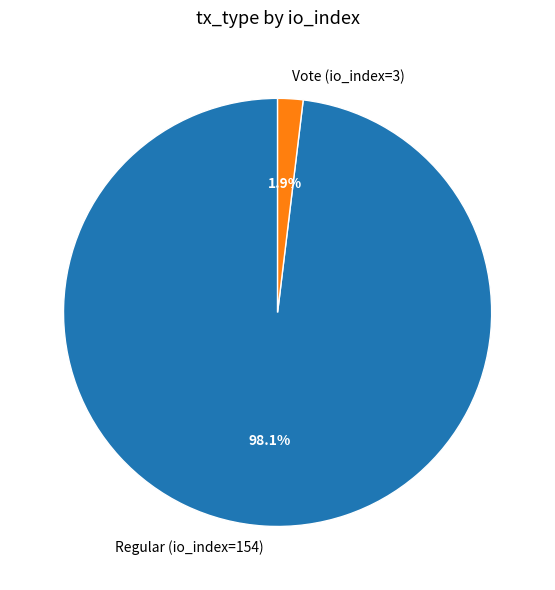

How many slices are in this pie chart?

2